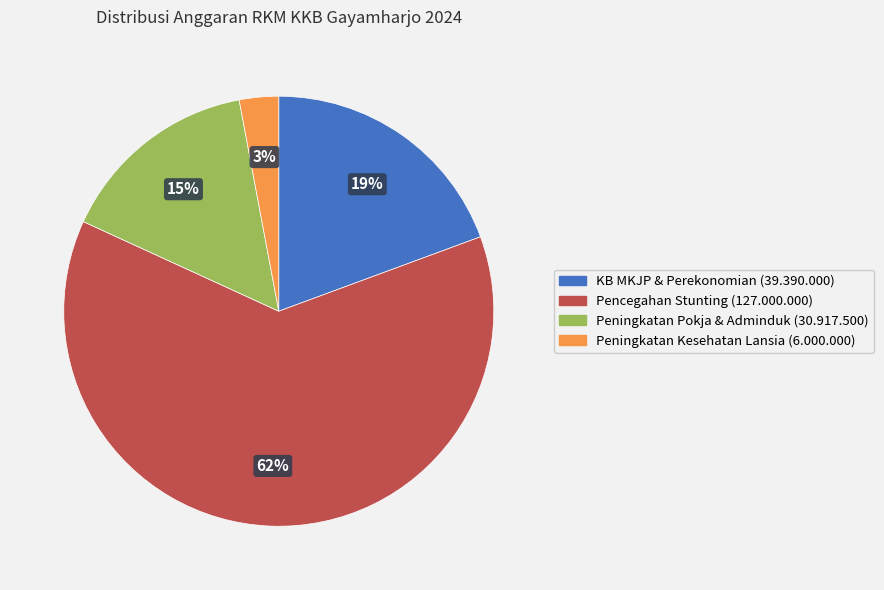

To the nearest percent, what is the difference between the largest and smallest slice percentages?

60%